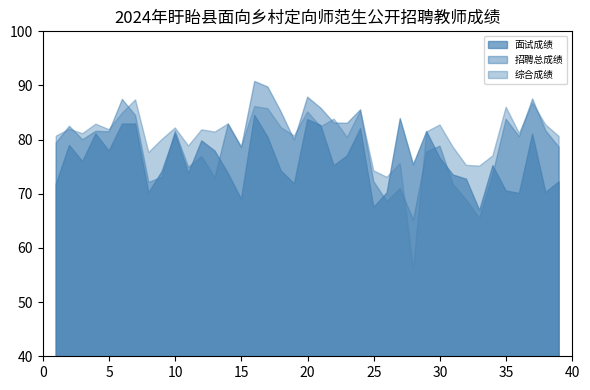

True or false: 招聘总成绩 has more than 0 points higher than both neighbors.

True